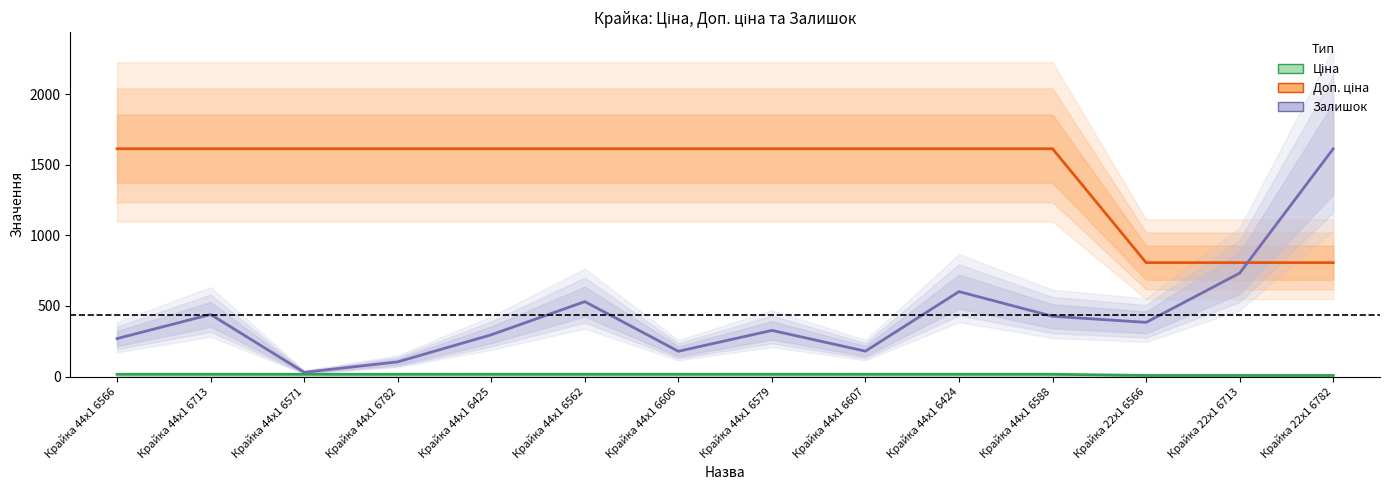

The Ціна series shows 8.1 at Крайка 22x1 6566. True or false?

True